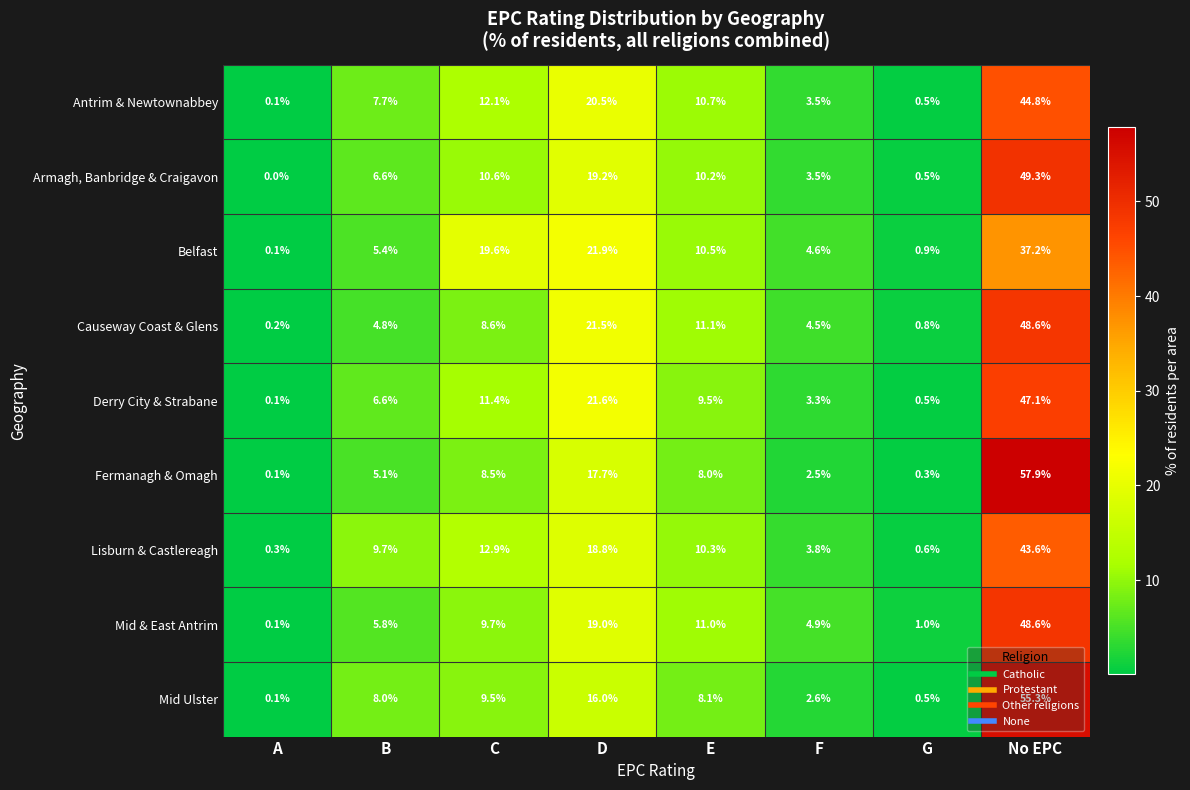

At E, list the series in order from smallest to largest.

Fermanagh & Omagh, Mid Ulster, Derry City & Strabane, Armagh, Banbridge & Craigavon, Lisburn & Castlereagh, Belfast, Antrim & Newtownabbey, Mid & East Antrim, Causeway Coast & Glens